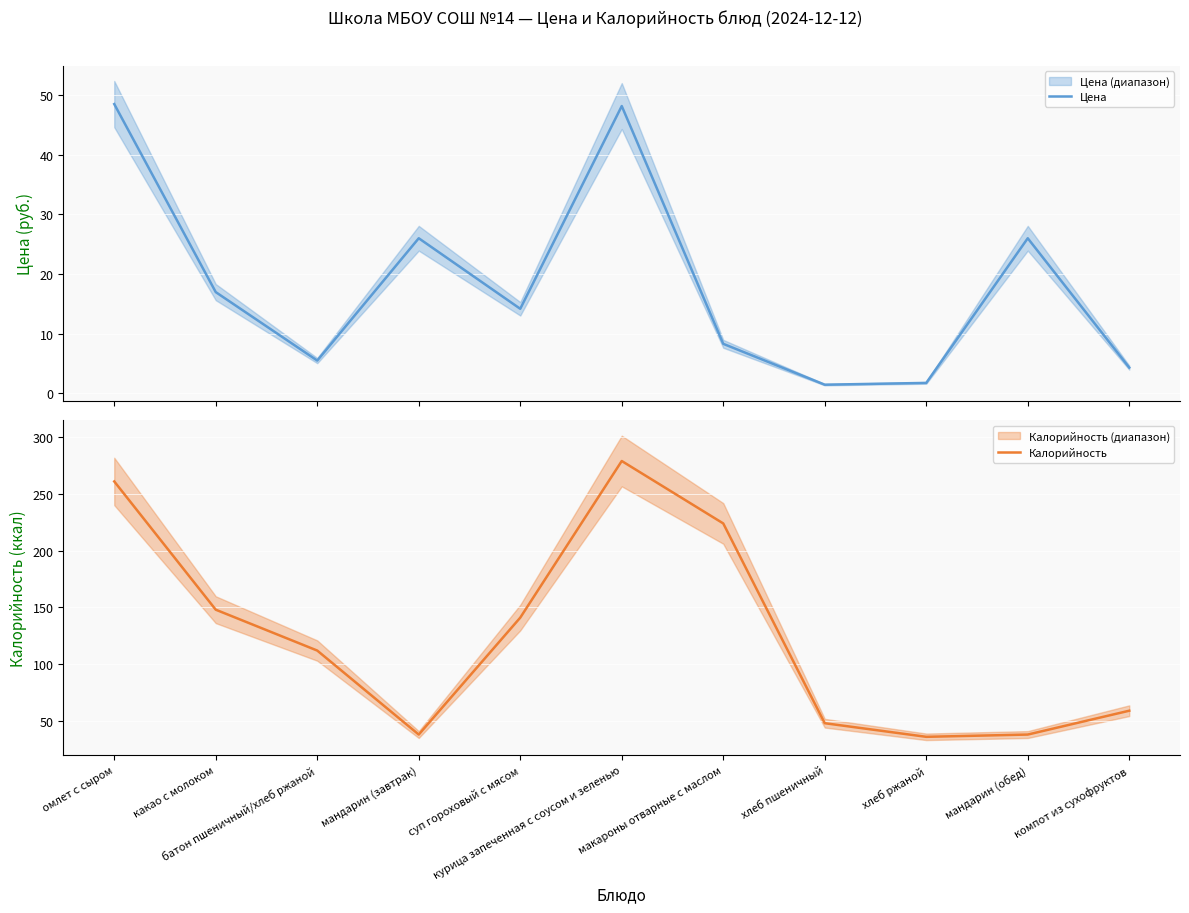

What is the label of the 4th point from the right?

хлеб пшеничный